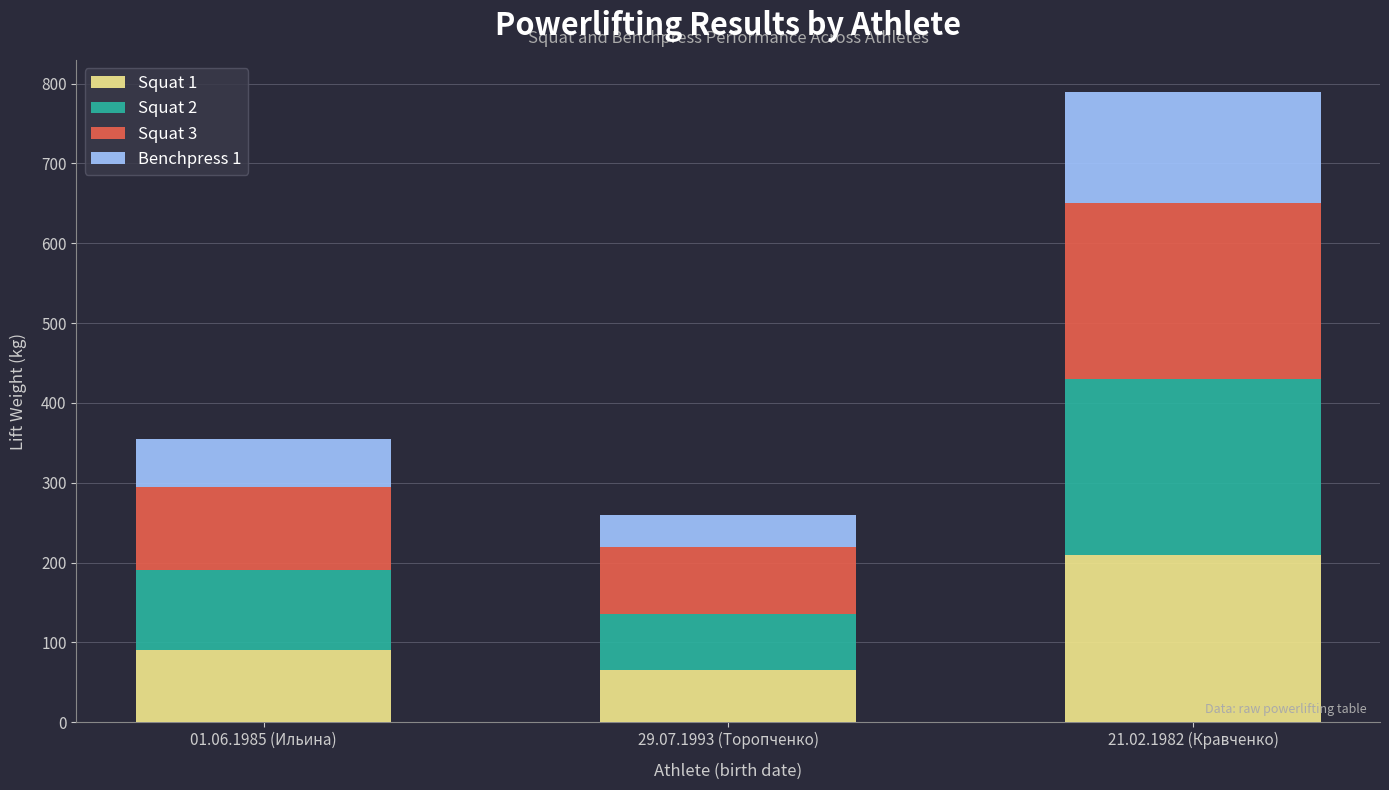

What is the total value across all series at 01.06.1985 (Ильина)?

355